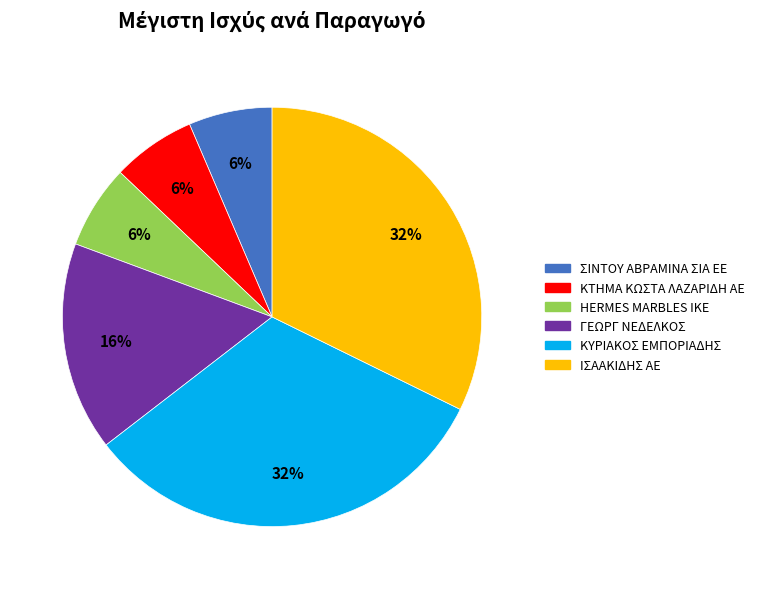

Does any single category account for the majority?

No